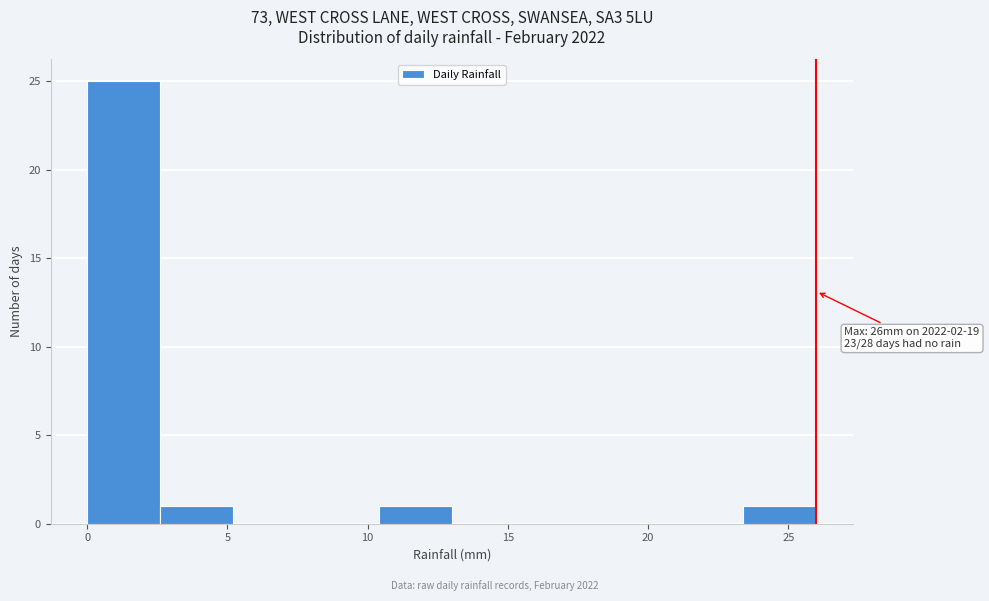

Over which range of the x-axis is the bar tallest?

0.0 to 2.6